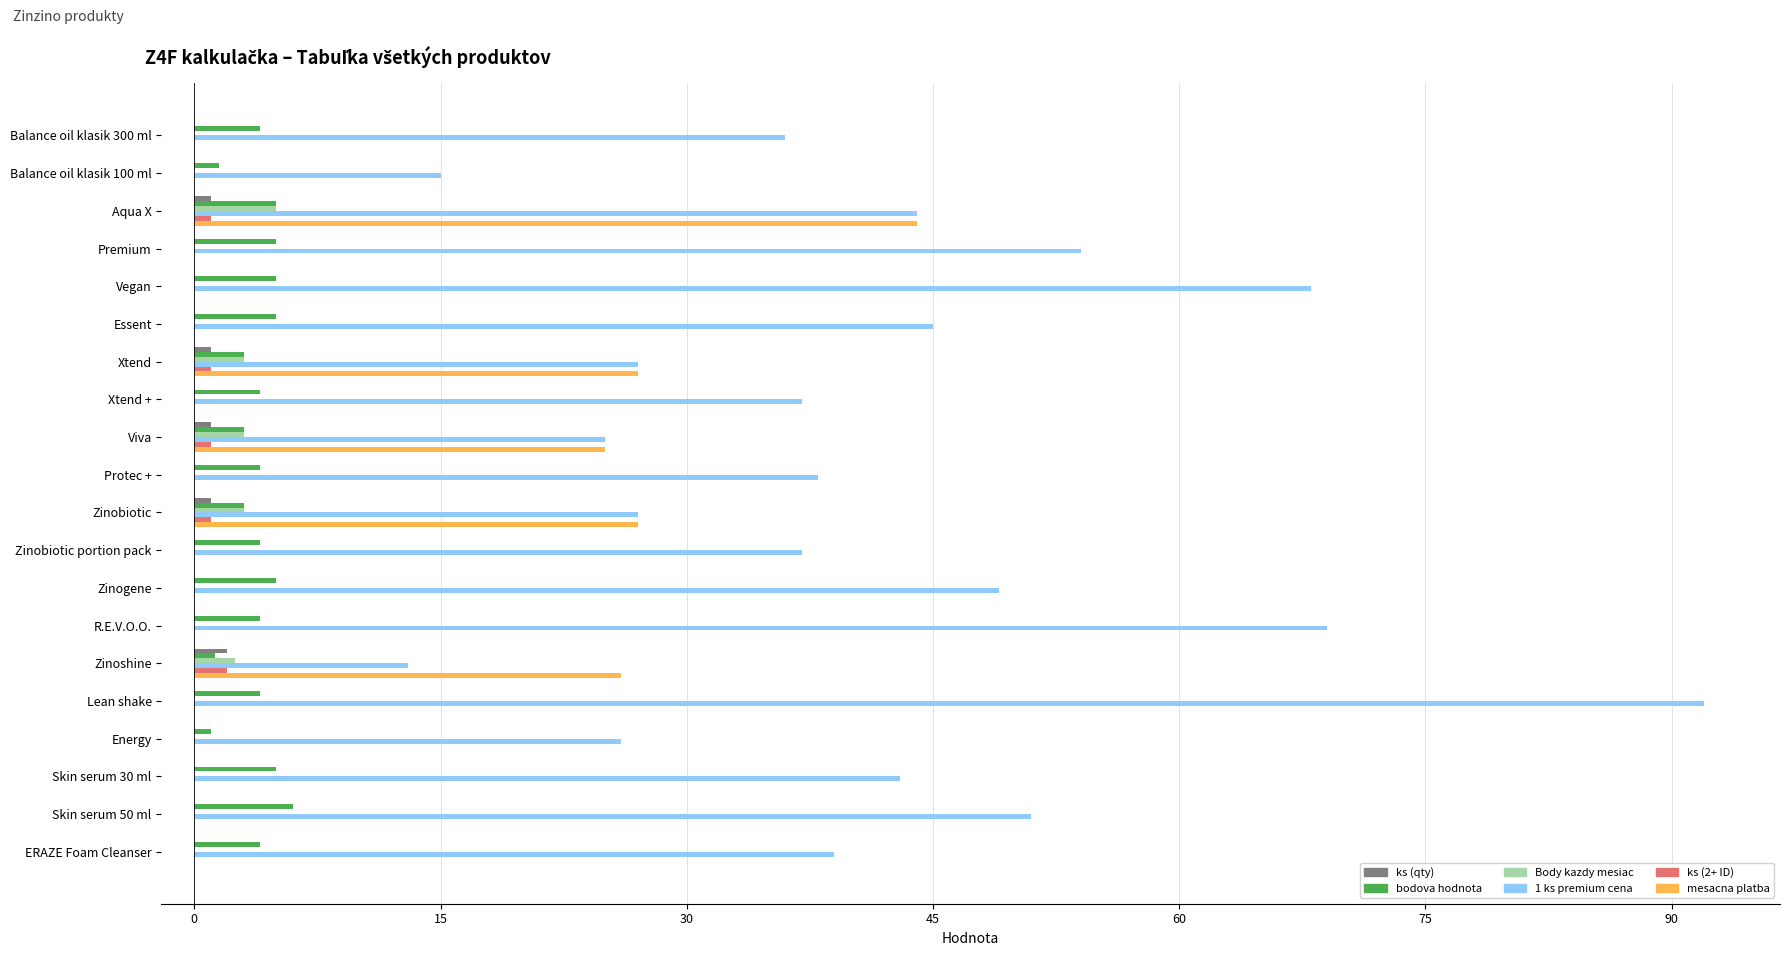

True or false: 1 ks premium cena has a value of 27.0 at Xtend.

True